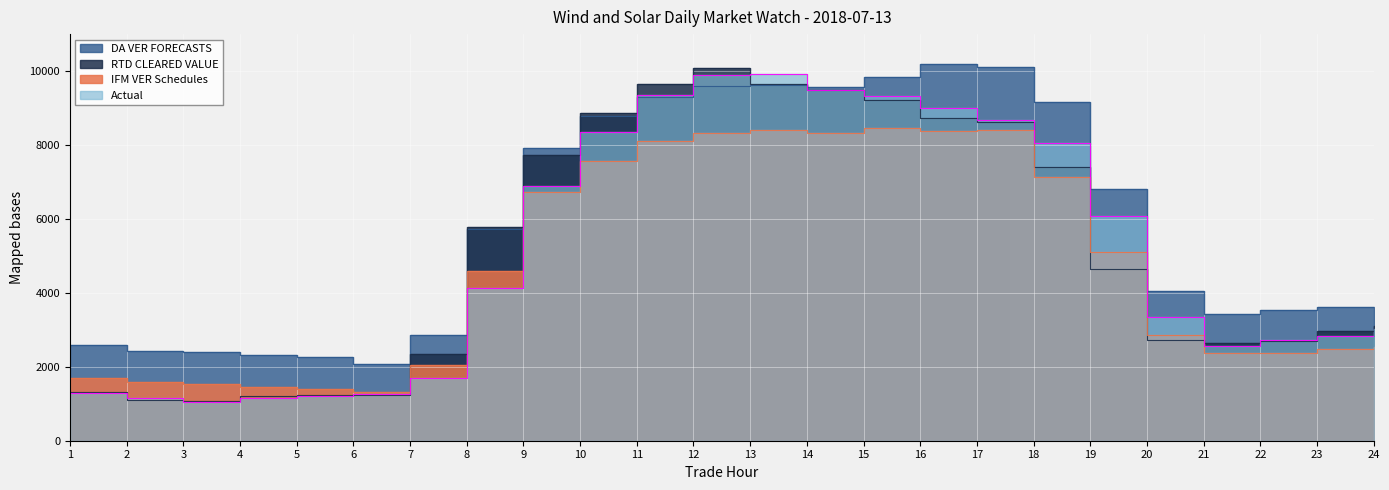

At which label does IFM VER Schedules reach its minimum?

6